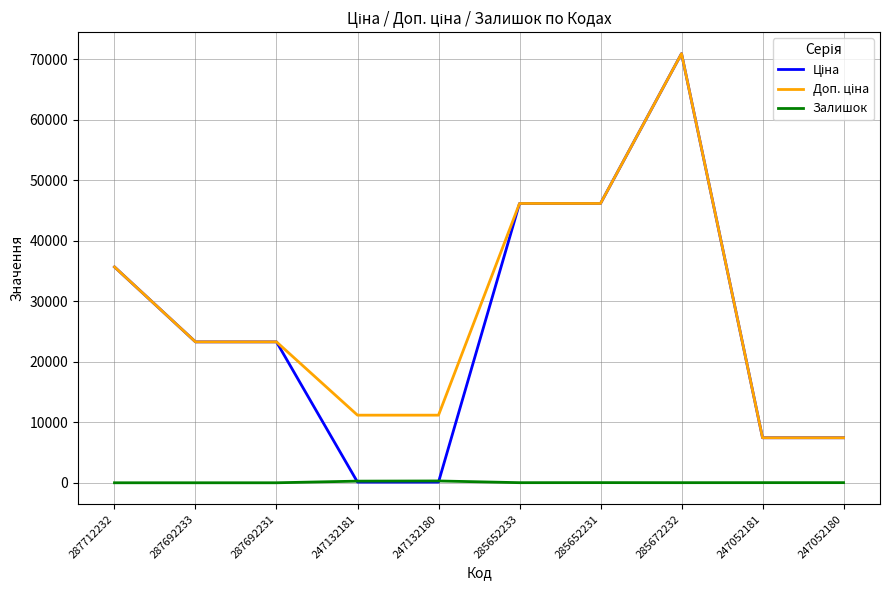

What is the maximum value shown in the chart?

70906.0